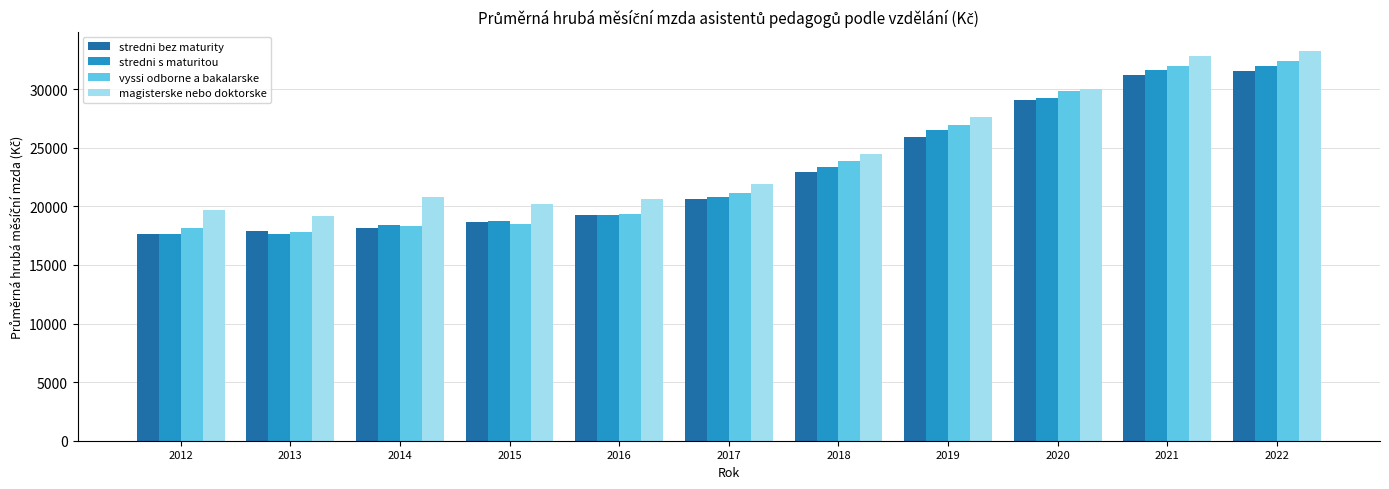

What is the total value across all series at 2022?

129172.0